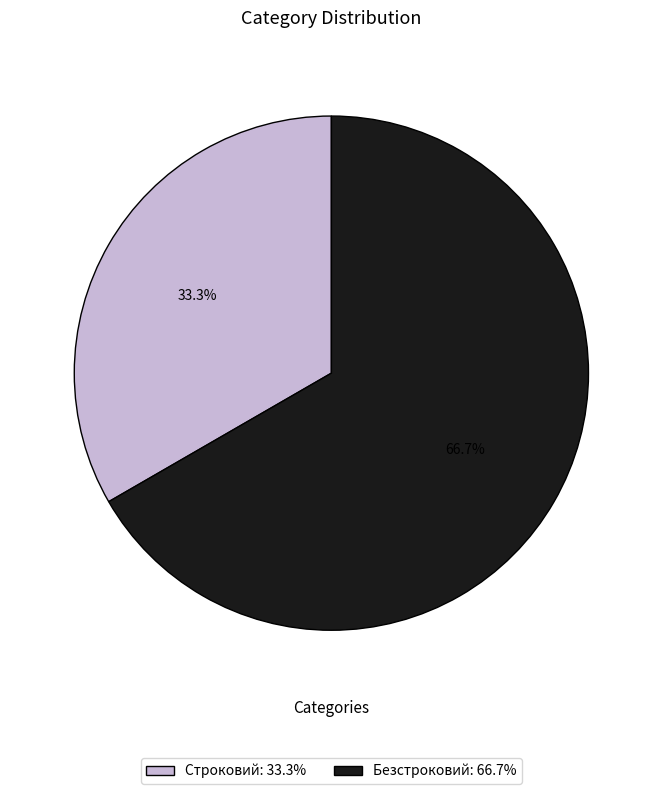

What is the majority slice?

Безстроковий